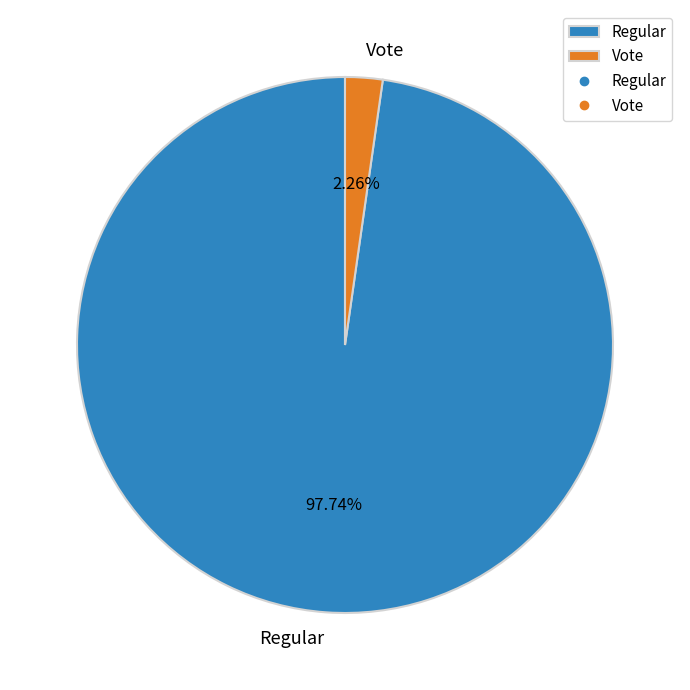

Which category has the smallest portion of the pie?

Vote